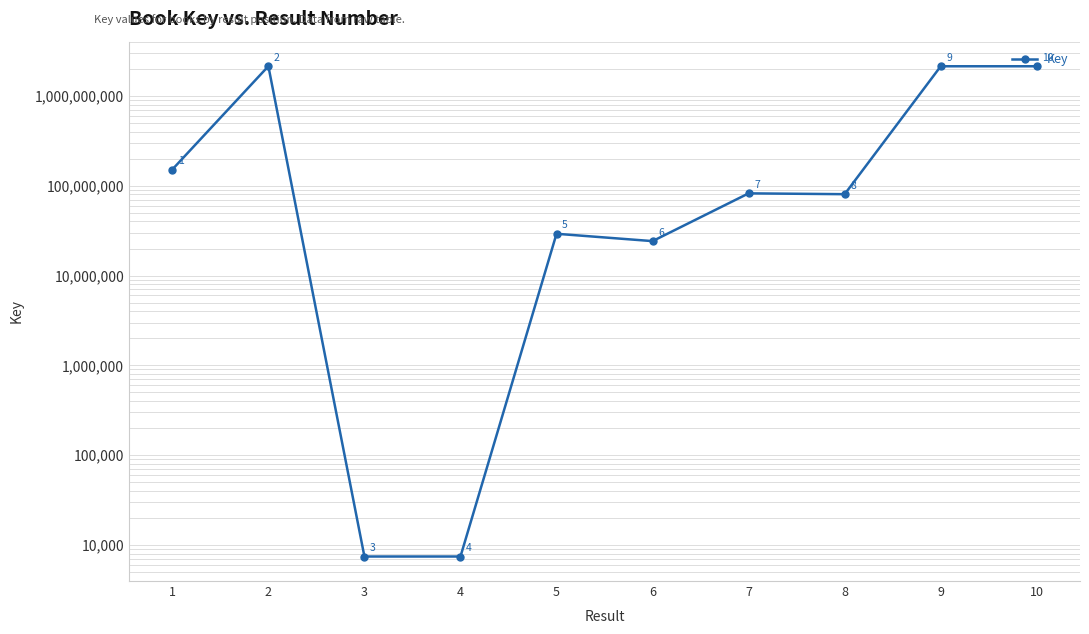

Read the value at 8.

80509749